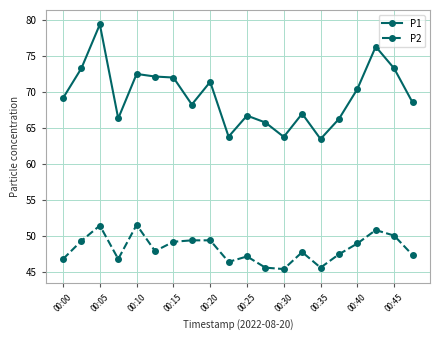

True or false: P1 and P2 cross at least once.

False